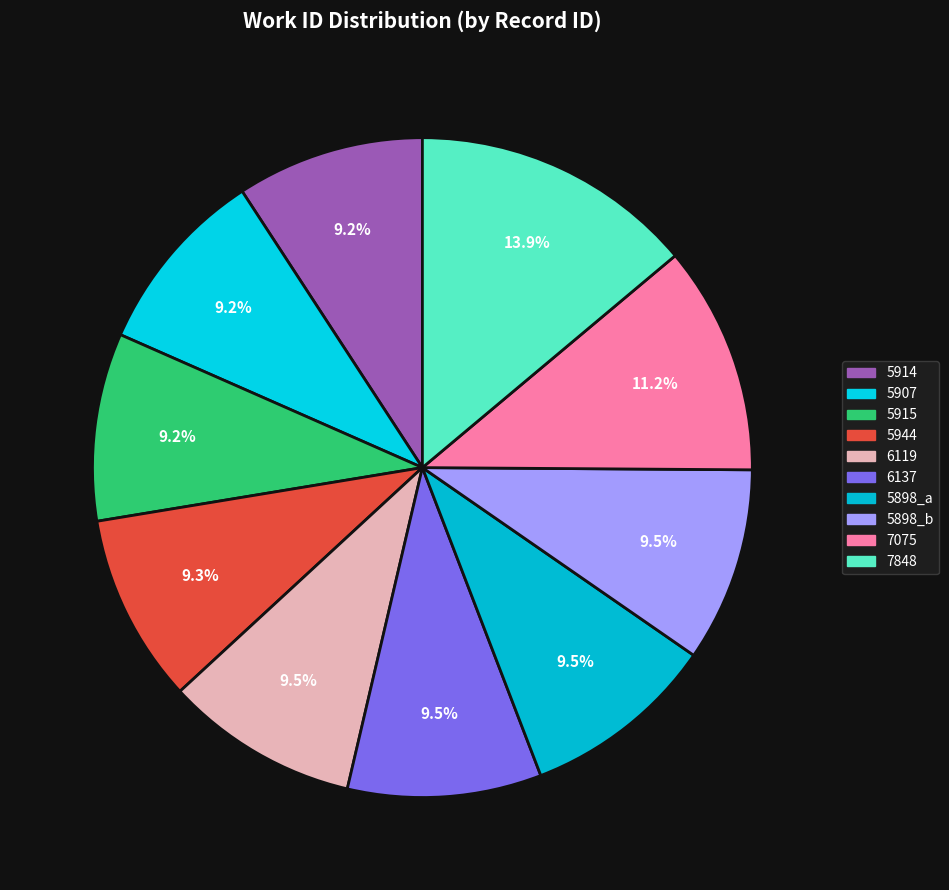

How many slices are in this pie chart?

10